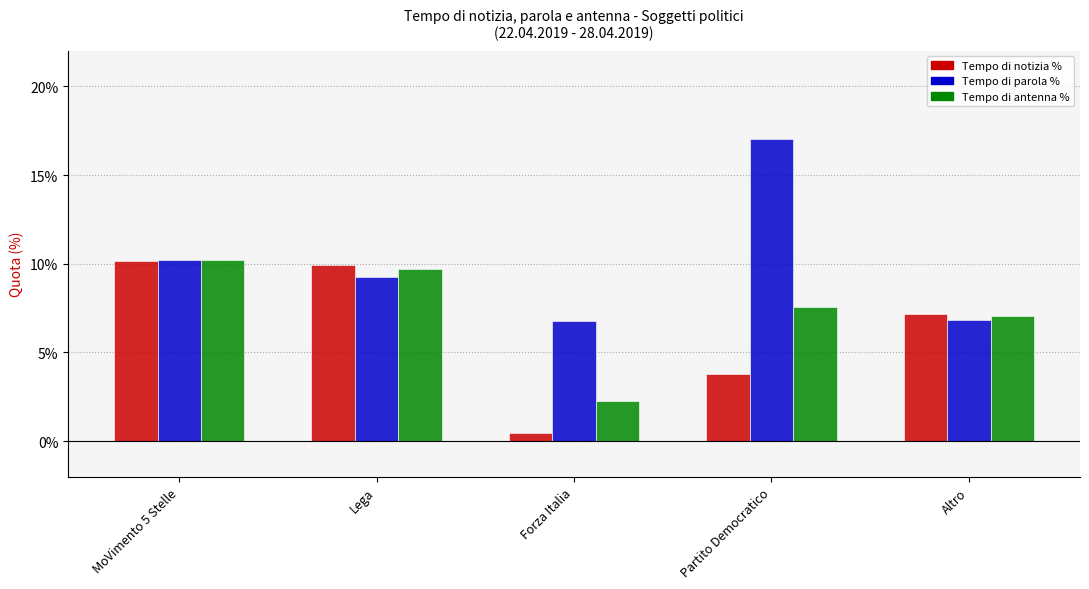

Are the bars horizontal?

No